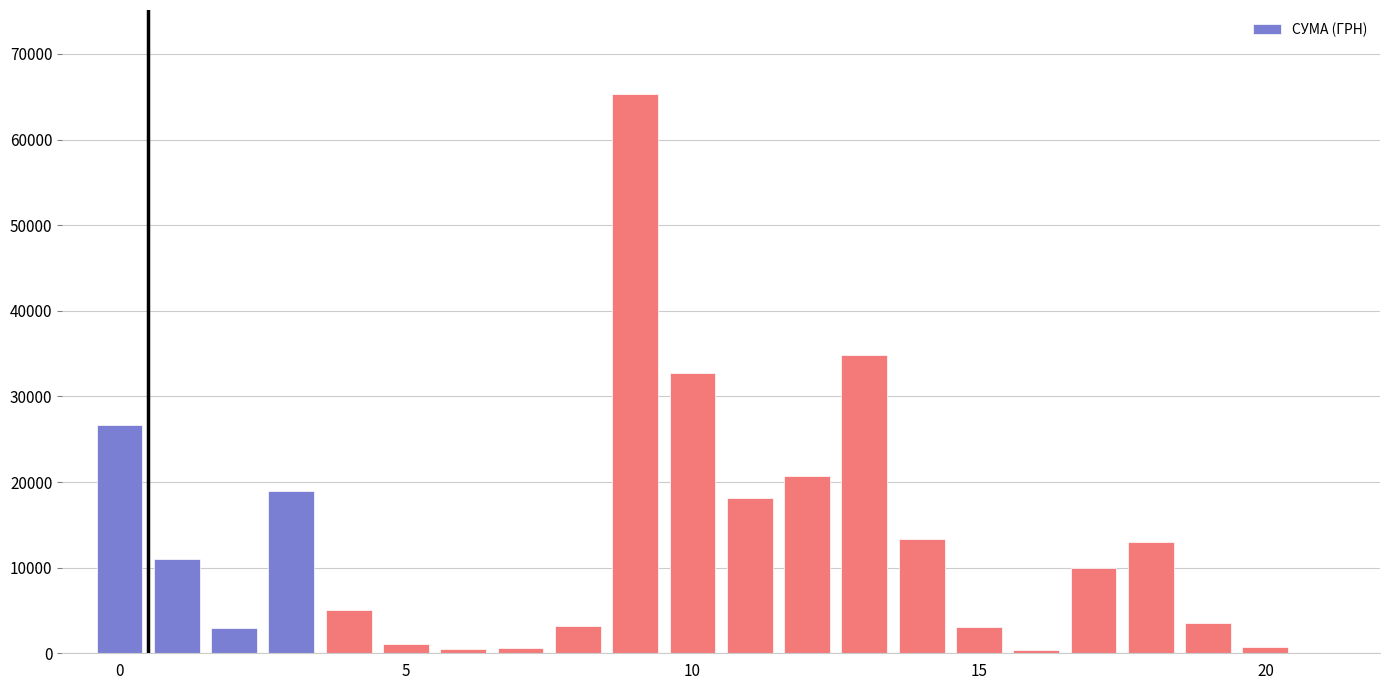

What is the value of the 20th bar from the left?

3500.0